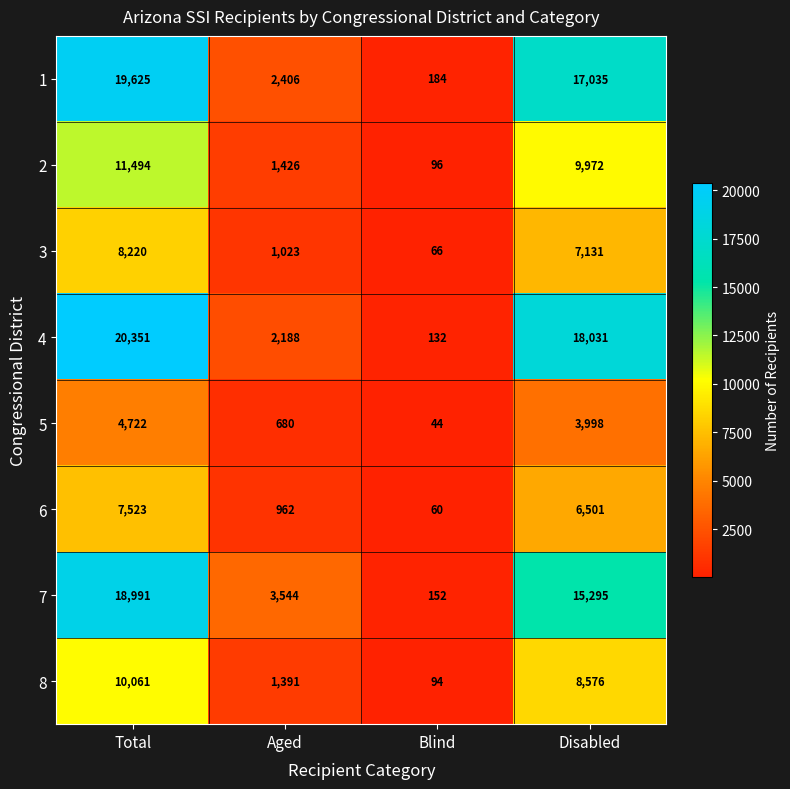

Which series changed the most between Total and Aged?

4